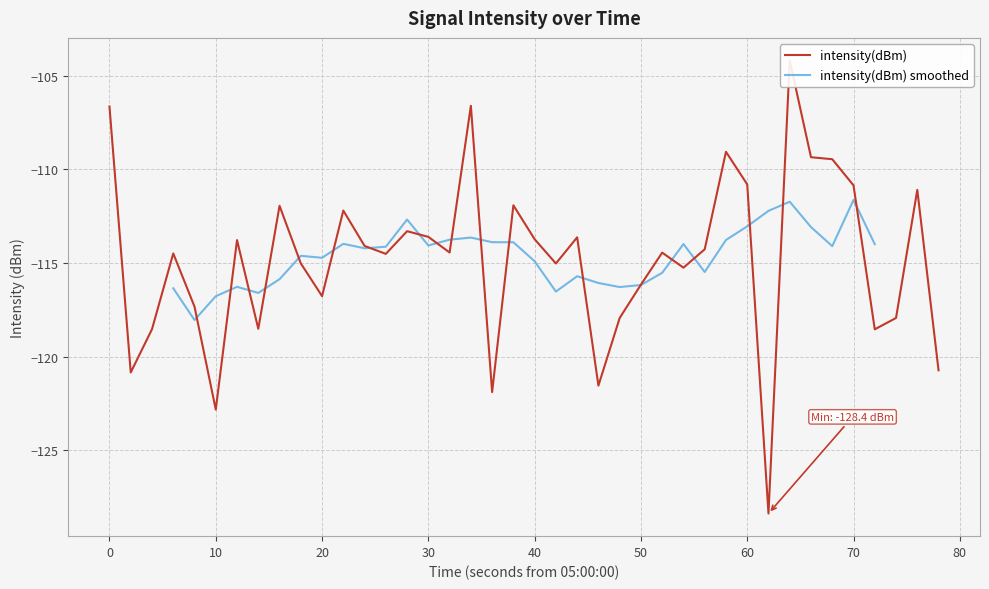

True or false: intensity(dBm) smoothed has a value of -76.6 at 60.

False